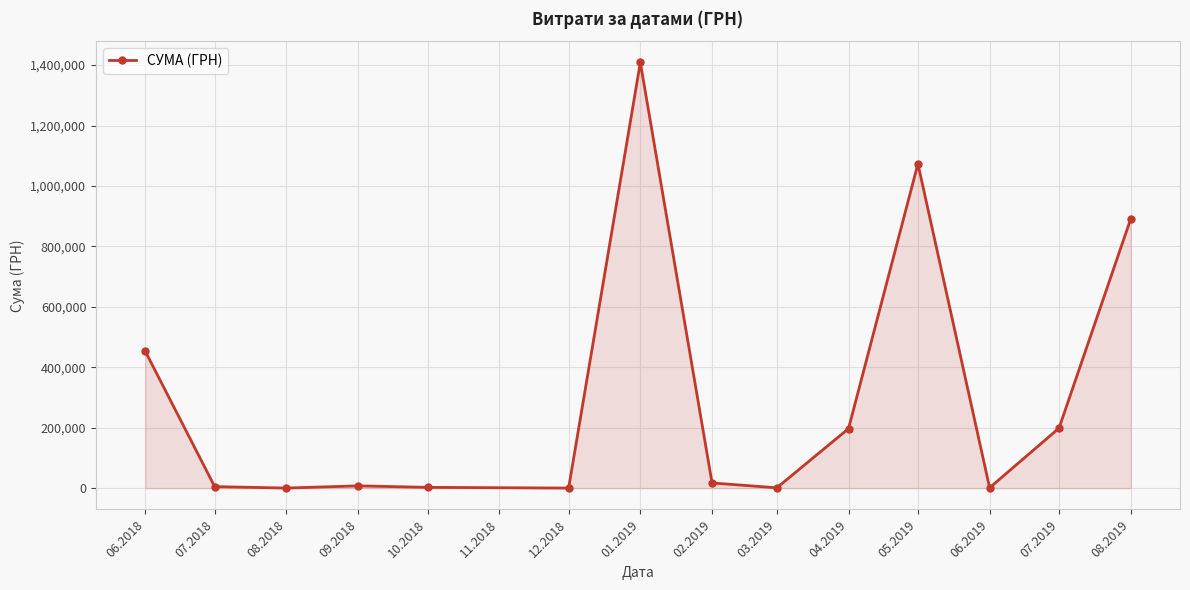

Between 04.2019 and 01.2019, which is larger?

01.2019